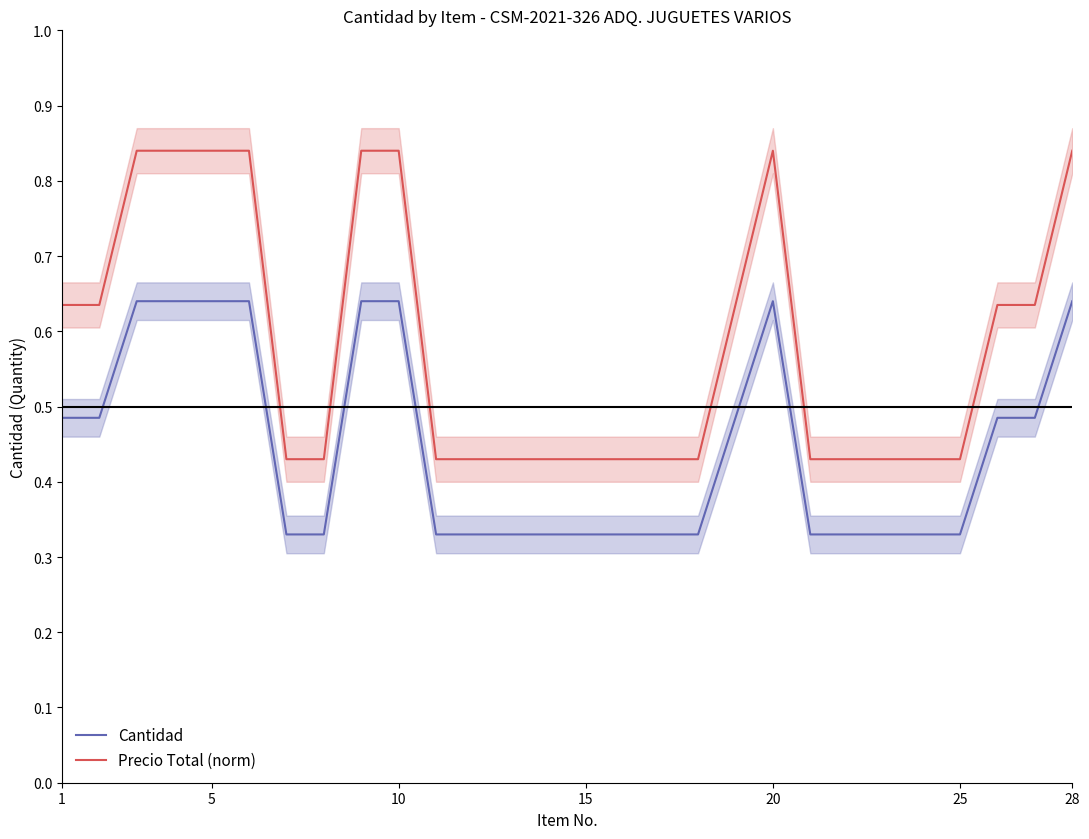

Is it true that Cantidad equals 0.1 at 20?

False